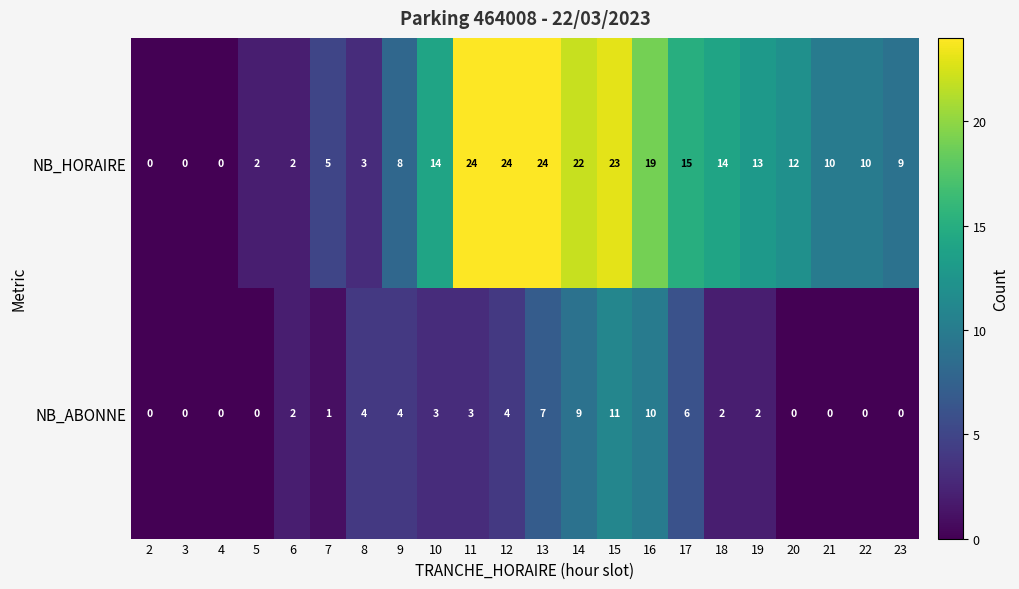

What is the maximum value for NB_ABONNE?

11